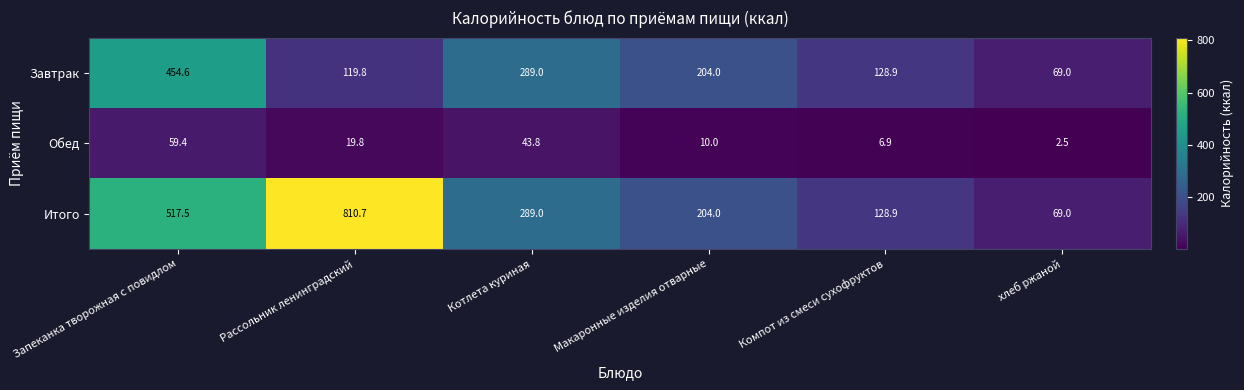

At how many categories does at least one series exceed 517?

2